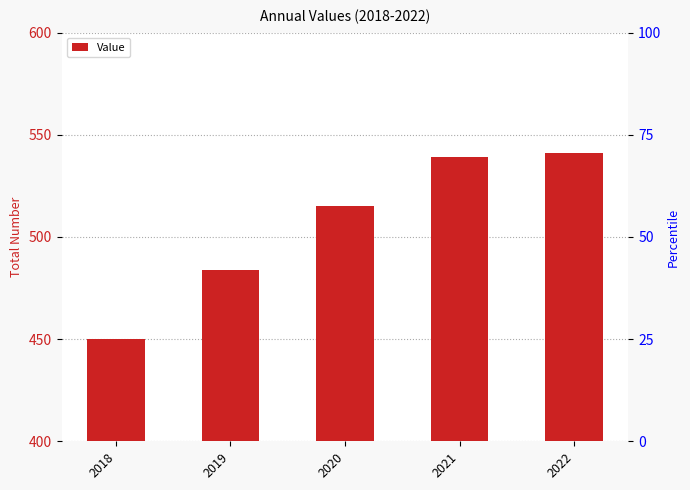

Reading left to right, transcribe all the data shown in this chart.

2018=450	2019=484	2020=515	2021=539	2022=541